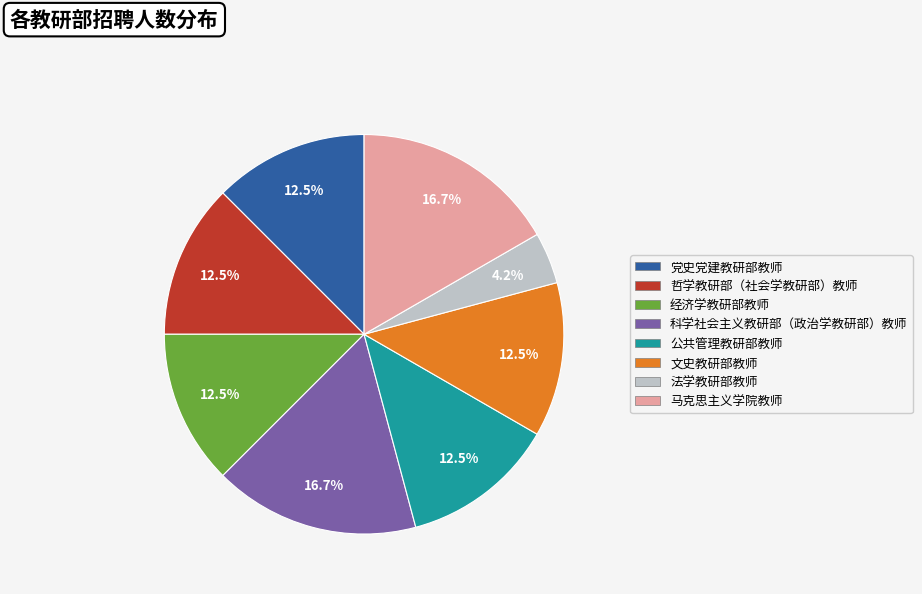

To the nearest percent, what is the average slice percentage?

12%